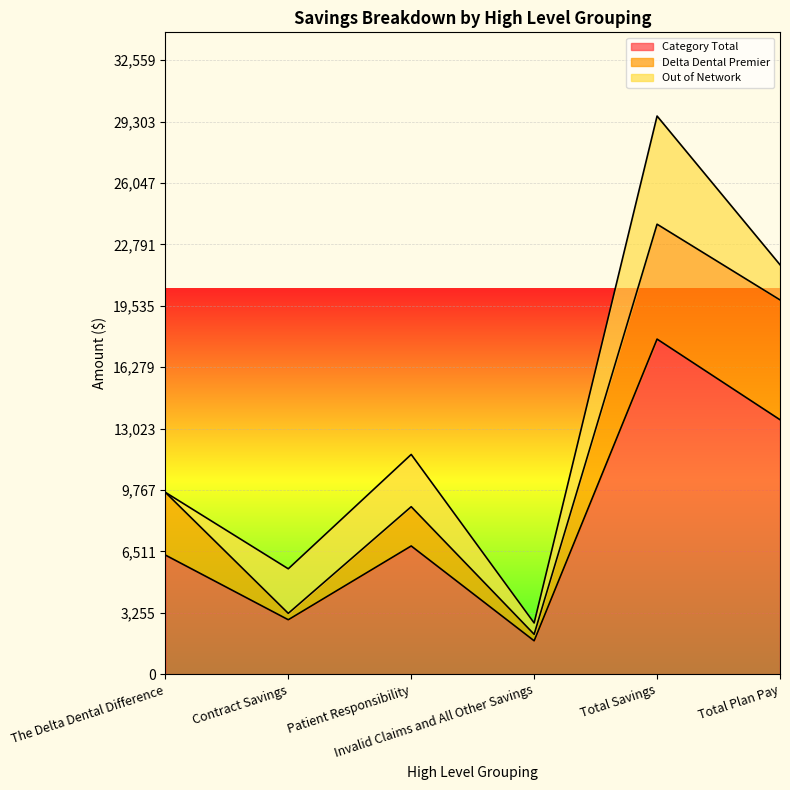

Where is Out of Network nearest to the value 2867?

Patient Responsibility